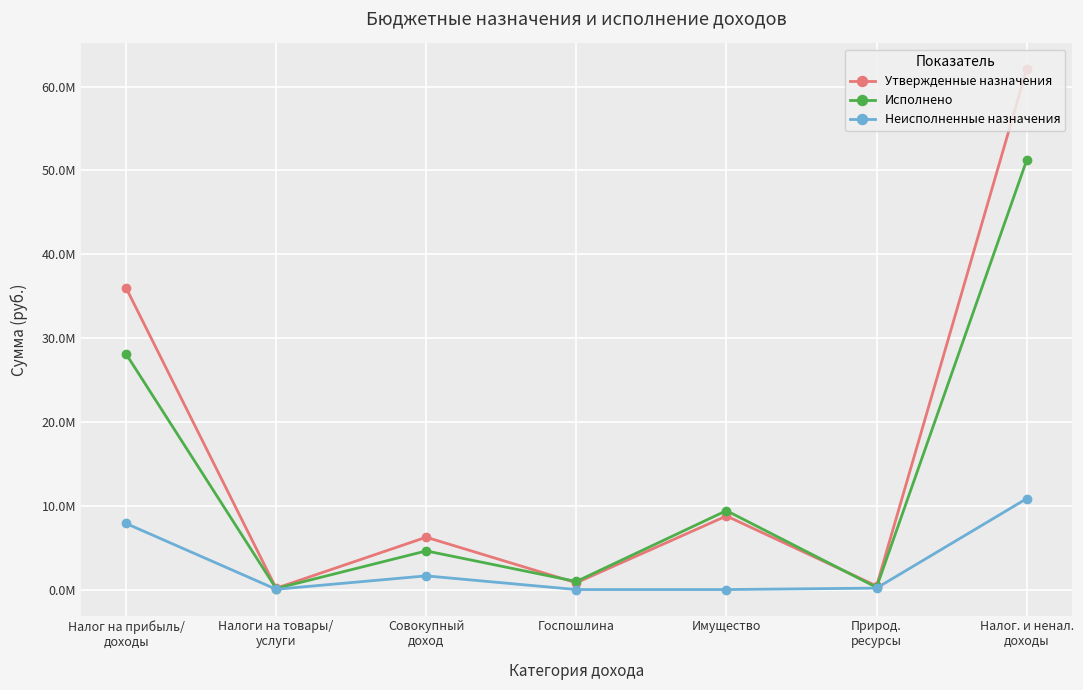

Is it true that Исполнено equals 220352.4 at Налоги на товары/
услуги?

False